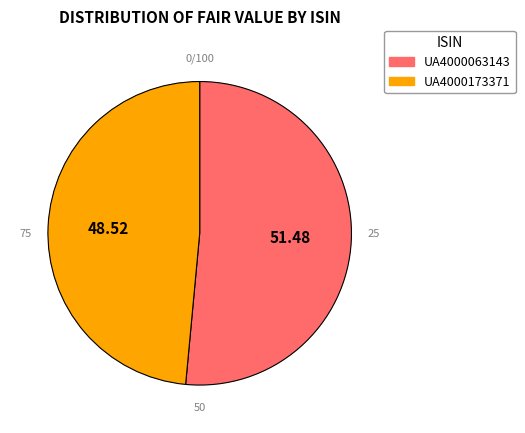

What is the total percentage of UA4000063143 and UA4000173371?

100.0%